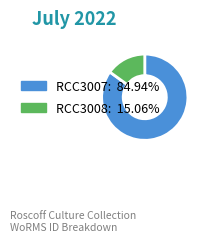

How many segments does this pie chart have?

2